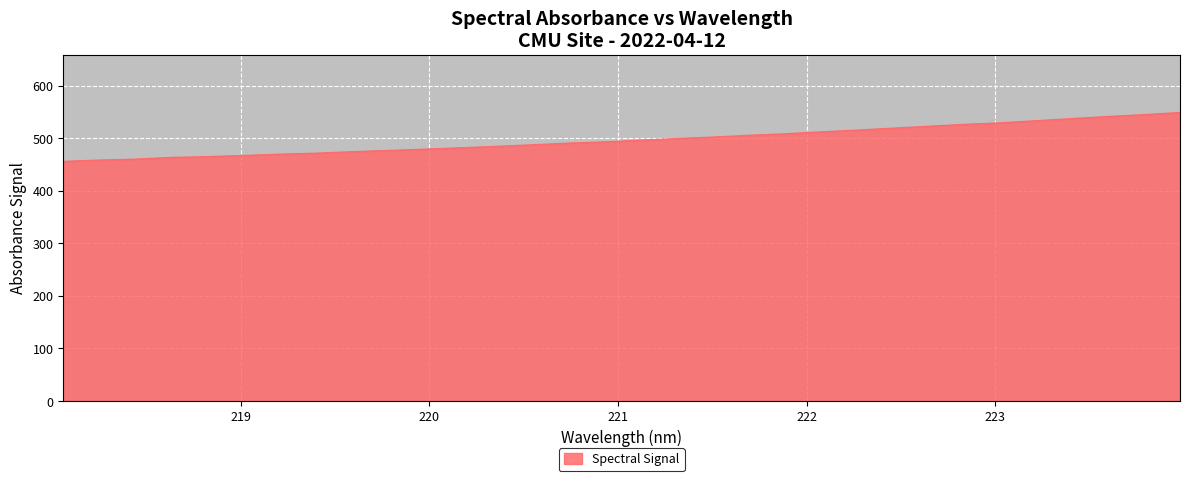

What is the minimum value shown in the chart?

455.7